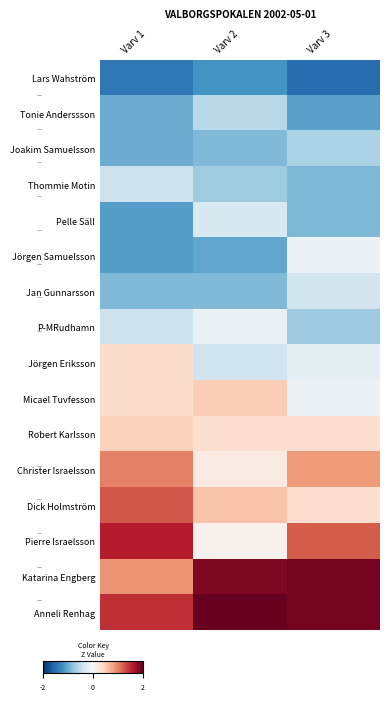

At which category is the sum across all series the highest?

Varv 3